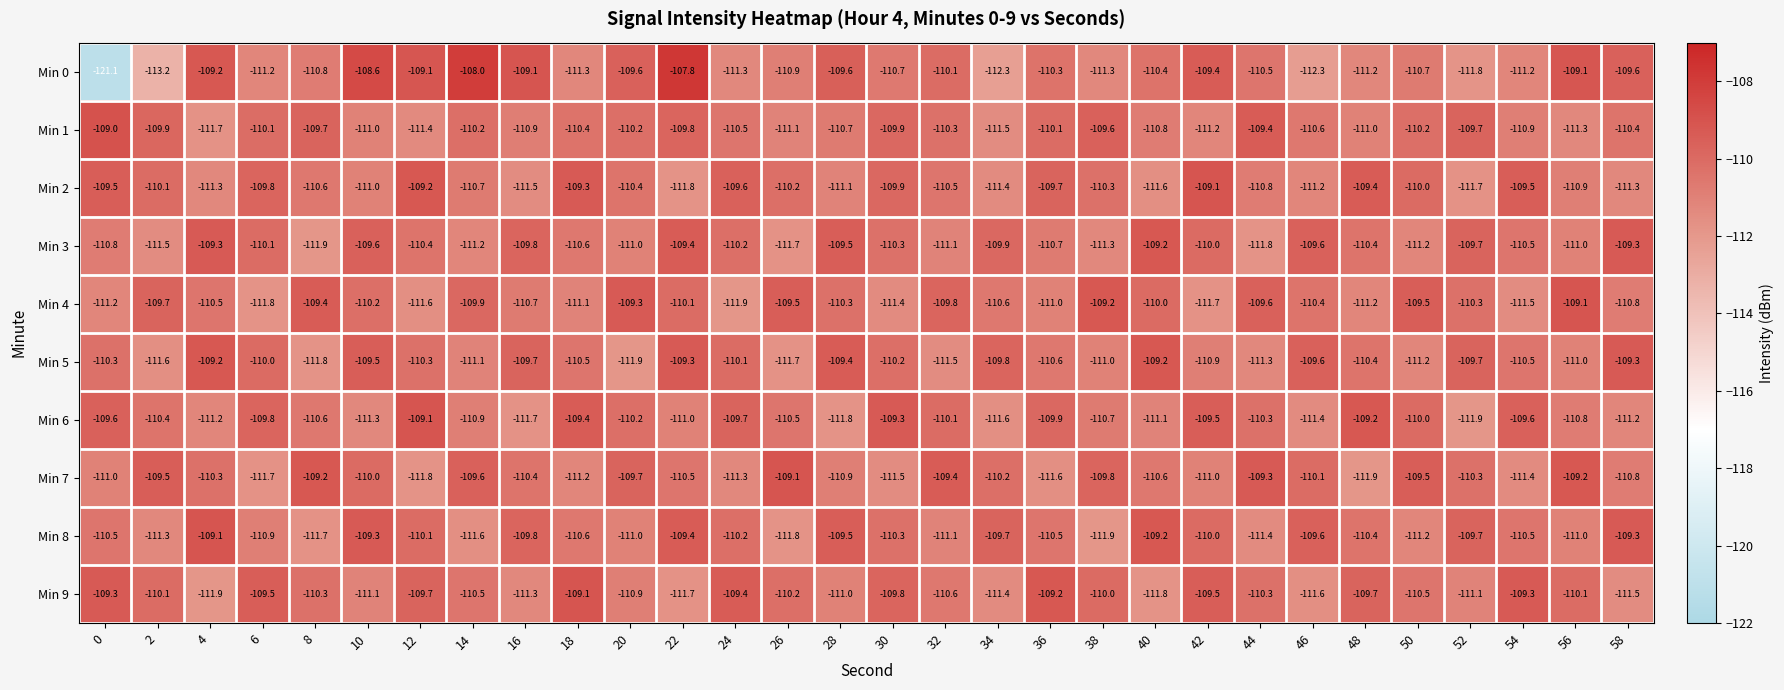

Between 2 and 48, which series saw the biggest shift?

Min 7